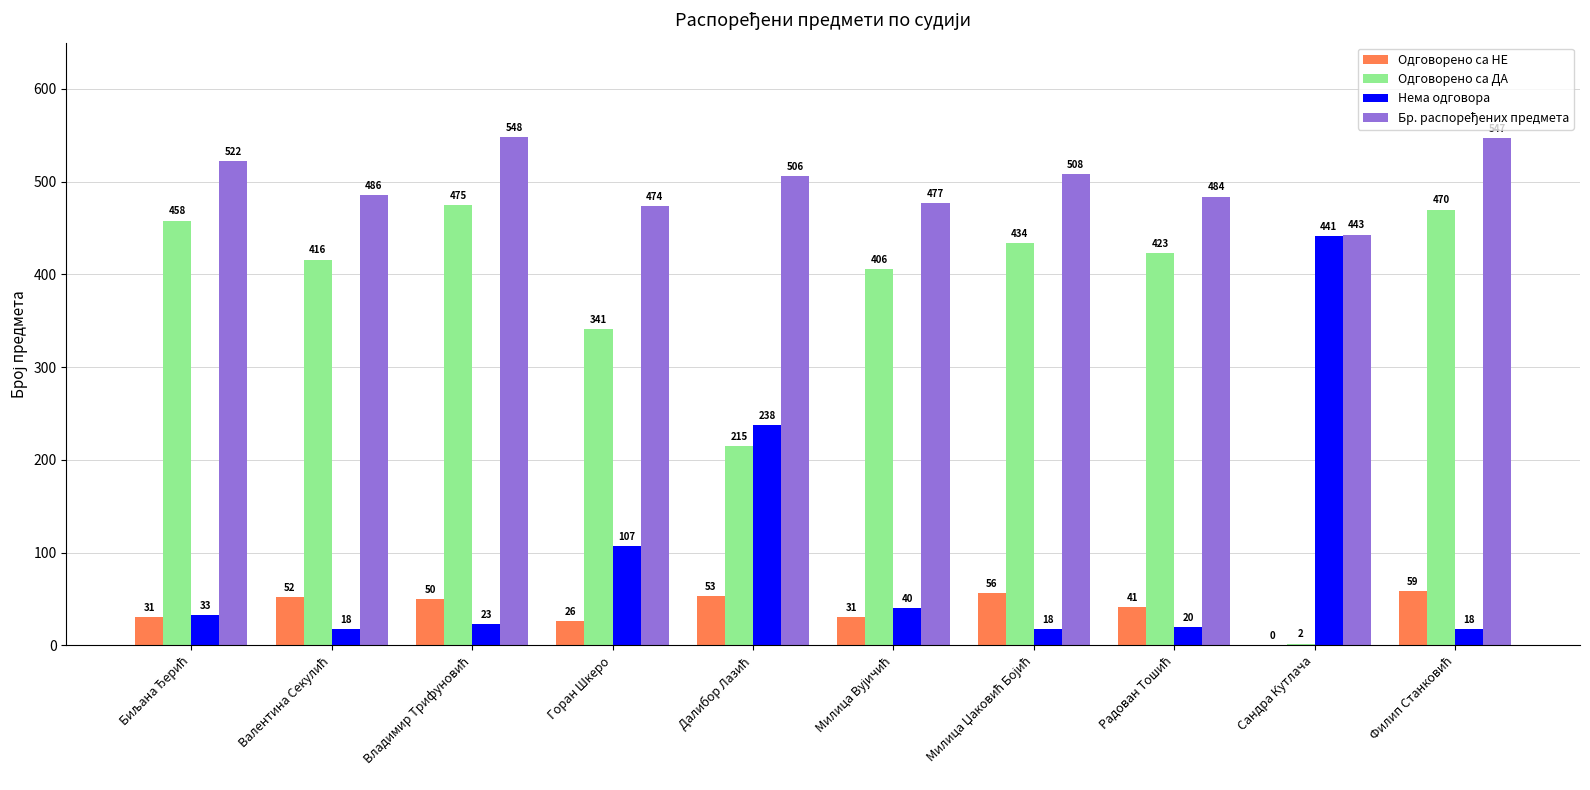

Is the value of Нема одговора at Горан Шкеро greater than the value of Одговорено са НЕ at Горан Шкеро?

Yes